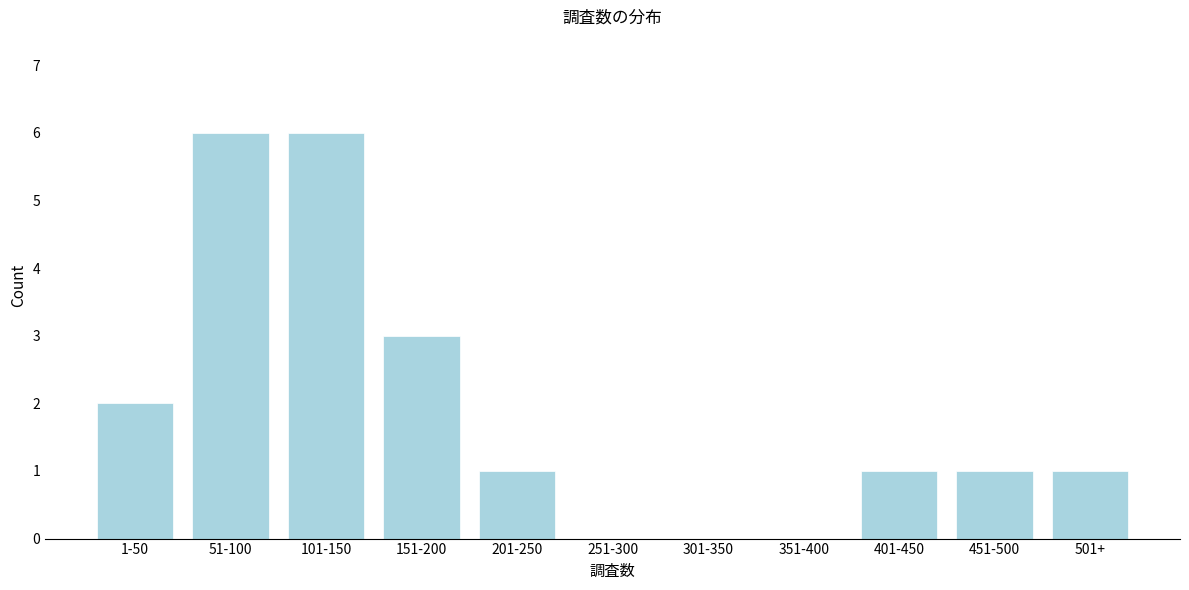

Reading left to right, list all the values displayed in this chart.

1-50=2	51-100=6	101-150=6	151-200=3	201-250=1	251-300=0	301-350=0	351-400=0	401-450=1	451-500=1	501+=1